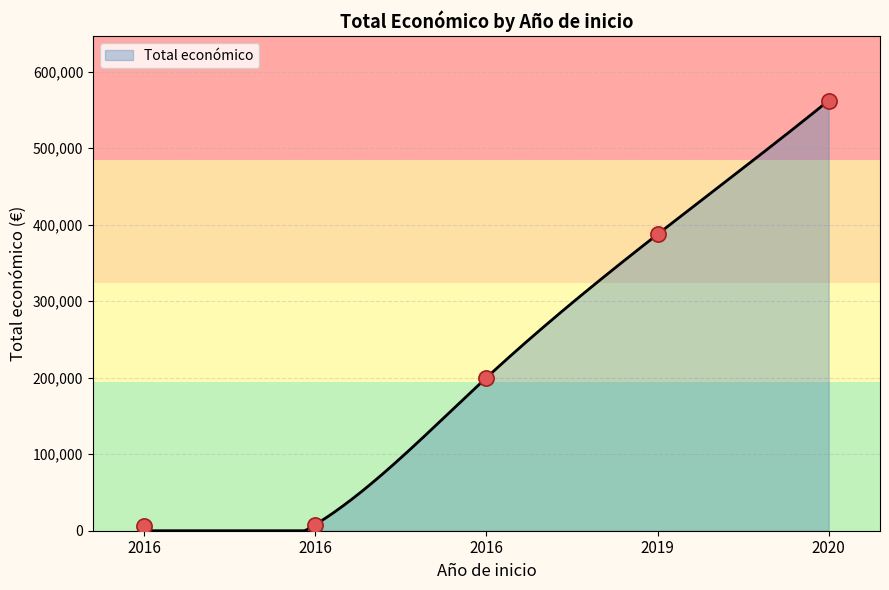

Which has a higher value, 2020 or 2016?

2020